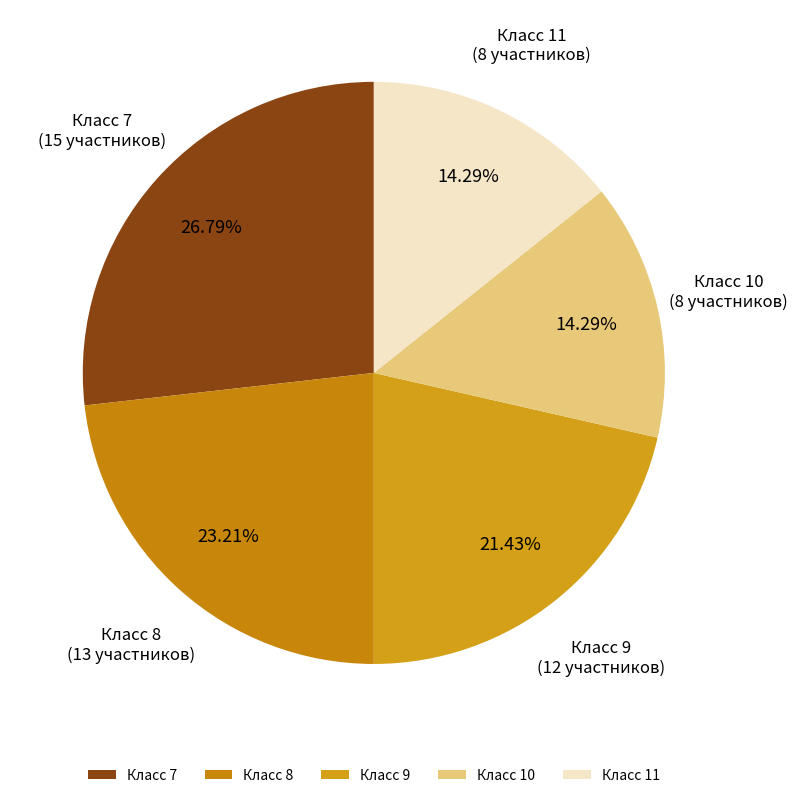

Combined, do Класс 10 and Класс 11 account for over 50%?

No